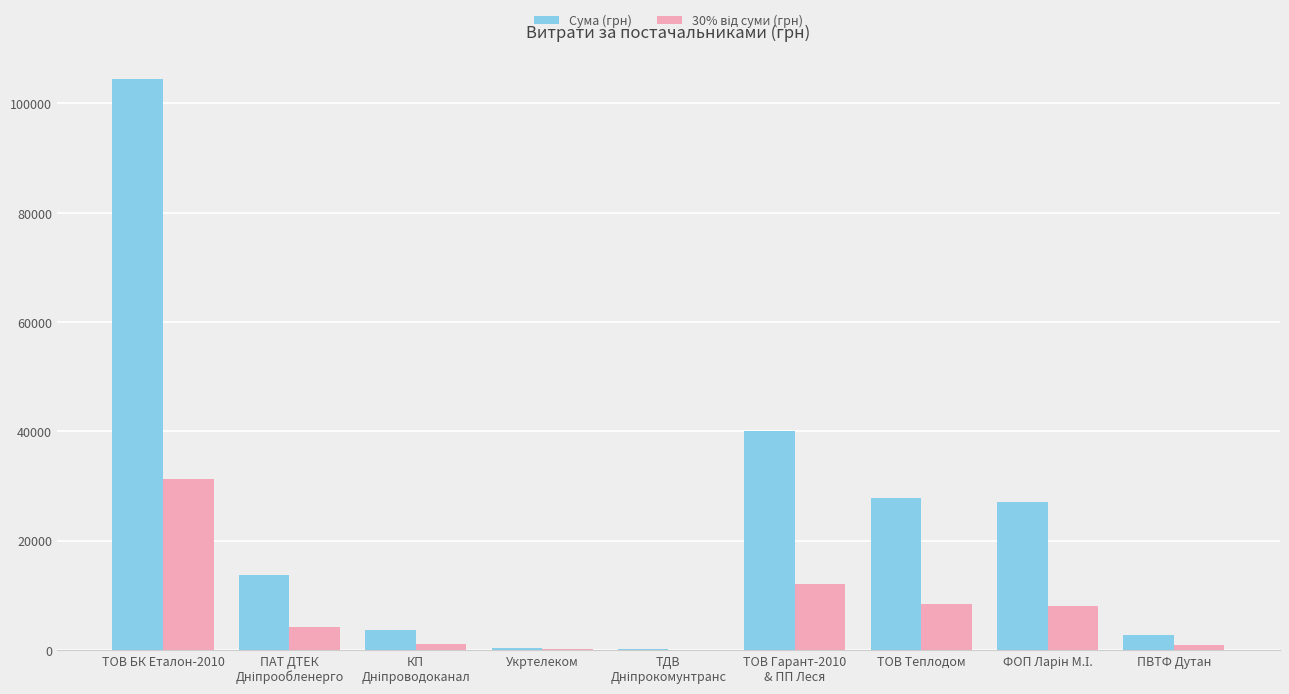

The value of Сума (грн) at ТОВ БК Еталон-2010 is 104400.0. True or false?

True